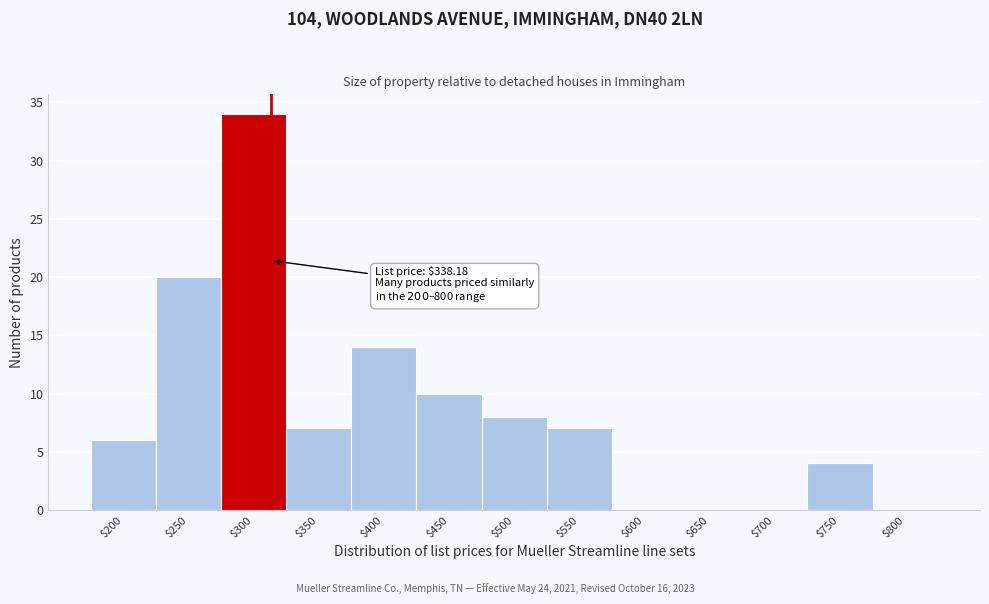

True or false: the data shows -11 at $600.

False